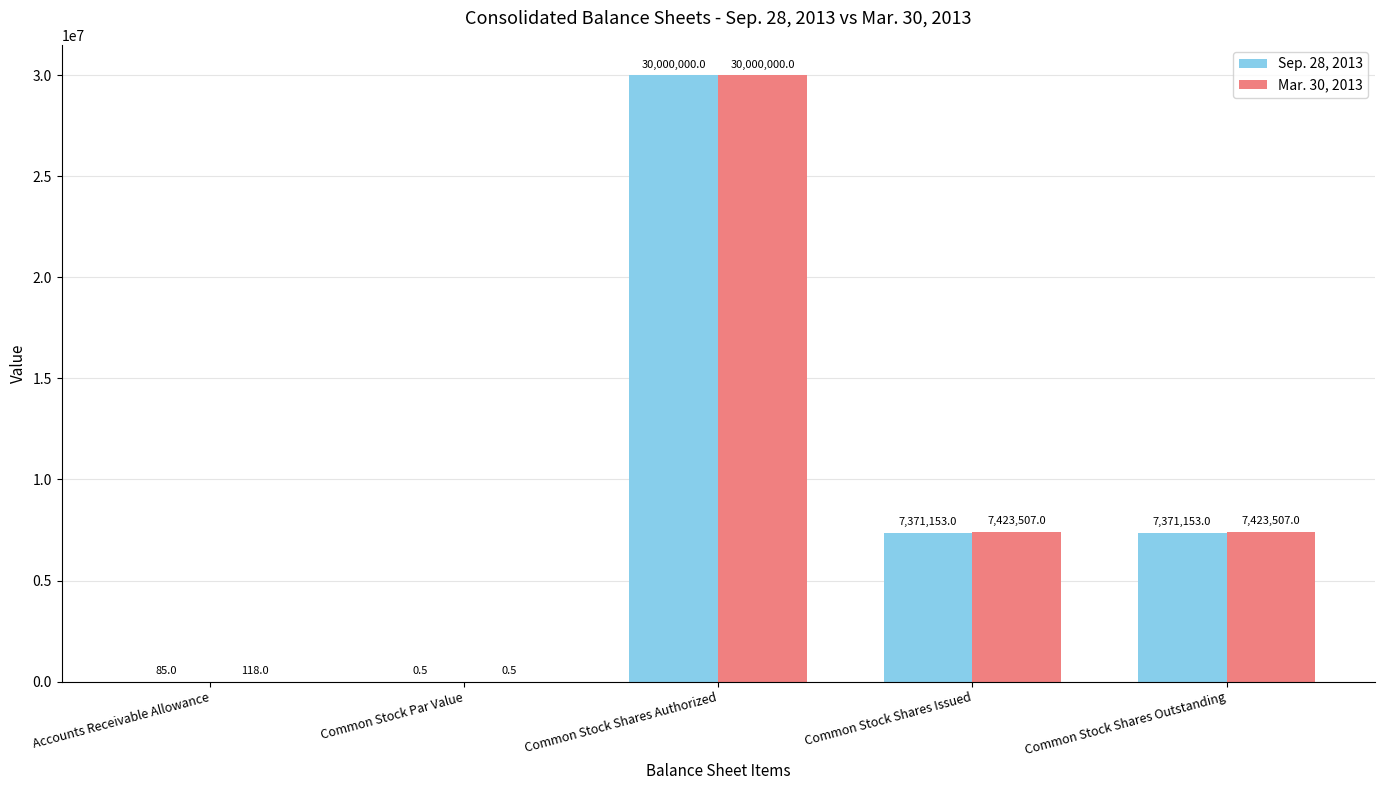

What is the total value across all series at Common Stock Shares Issued?

14794660.0